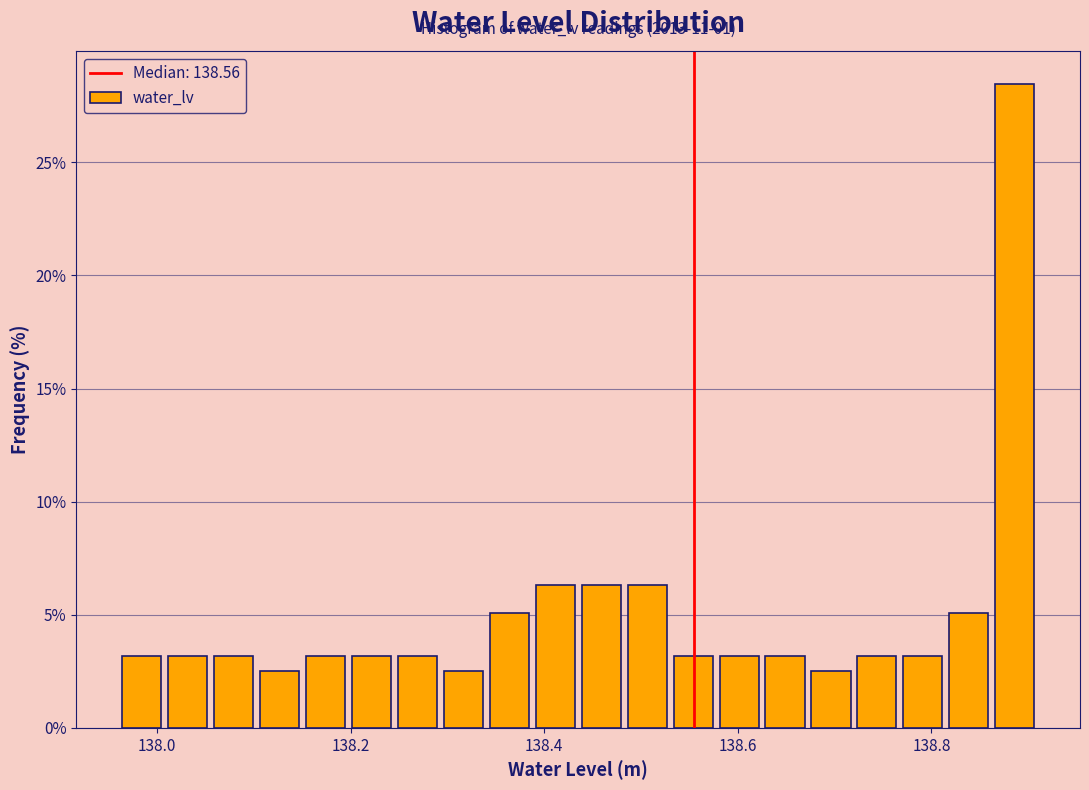

Around what value on the x-axis is the tallest bar? Give the approximate position of its centre, as read against the axis.

138.88